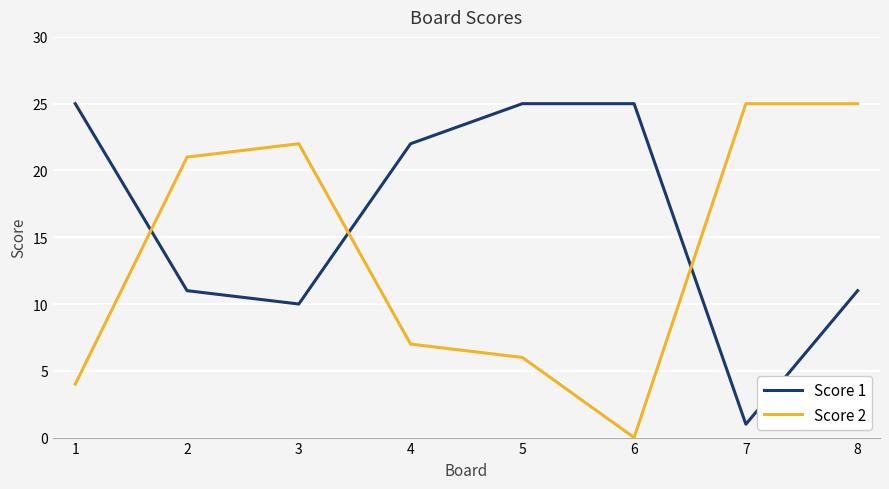

The Score 1 series shows 25 at 1. True or false?

True